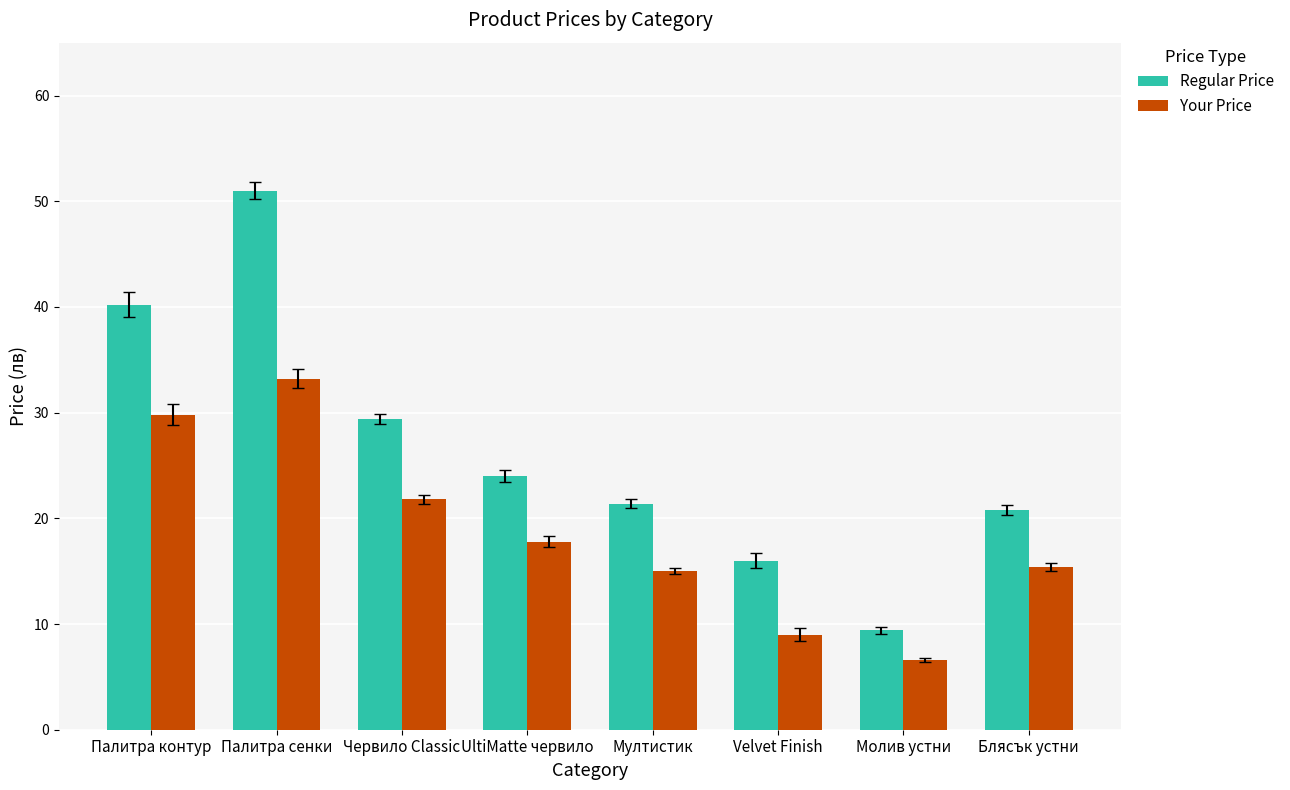

Between UltiMatte червило and Мултистик, which series saw the biggest shift?

Your Price